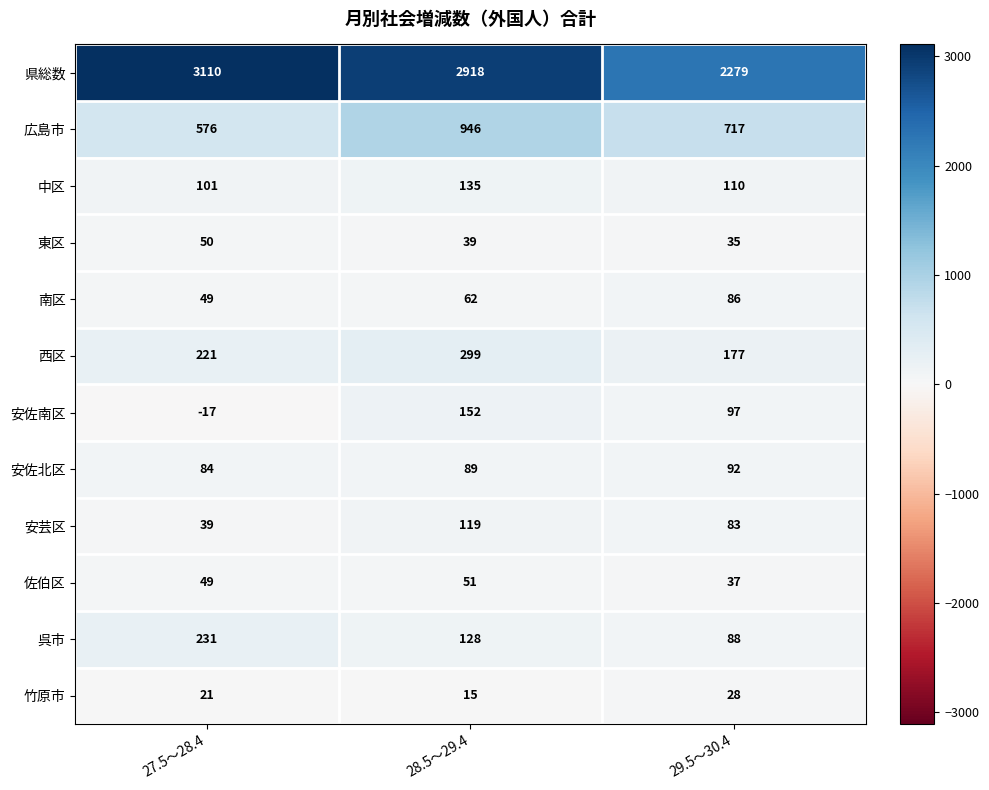

The 安佐南区 series shows 97 at 29.5～30.4. True or false?

True